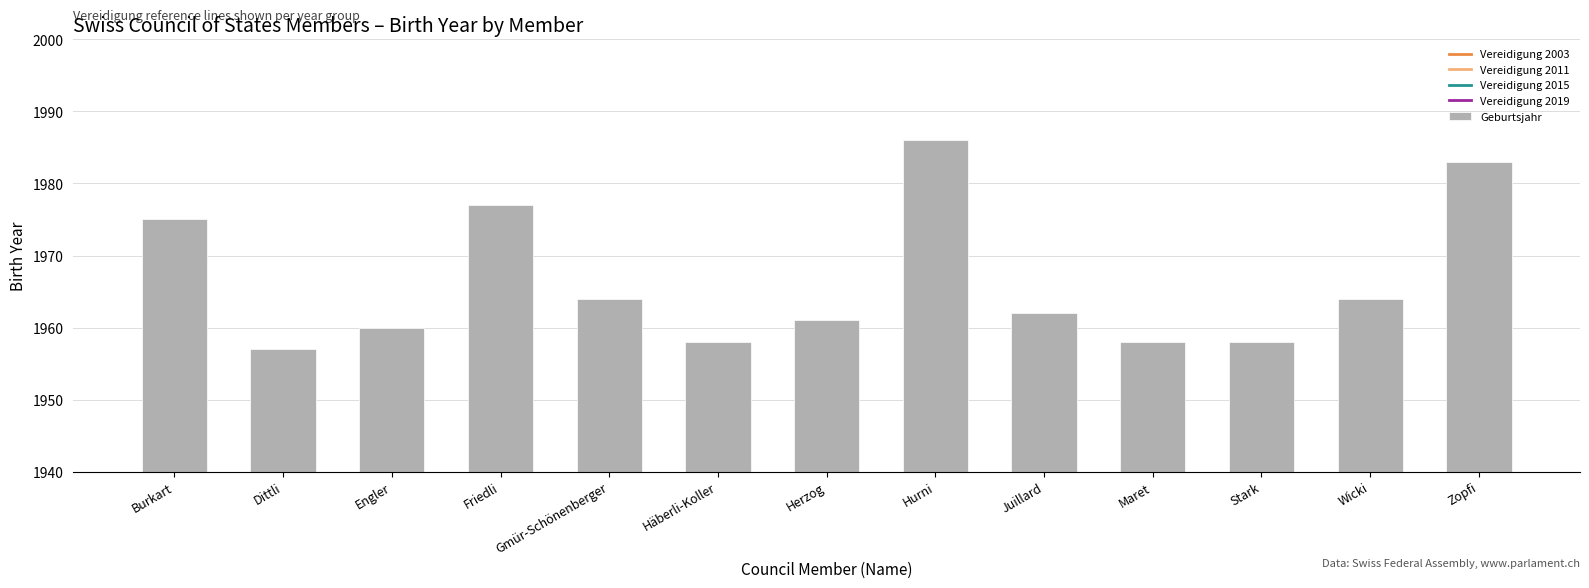

What is the change in value from Juillard to Stark?

-4